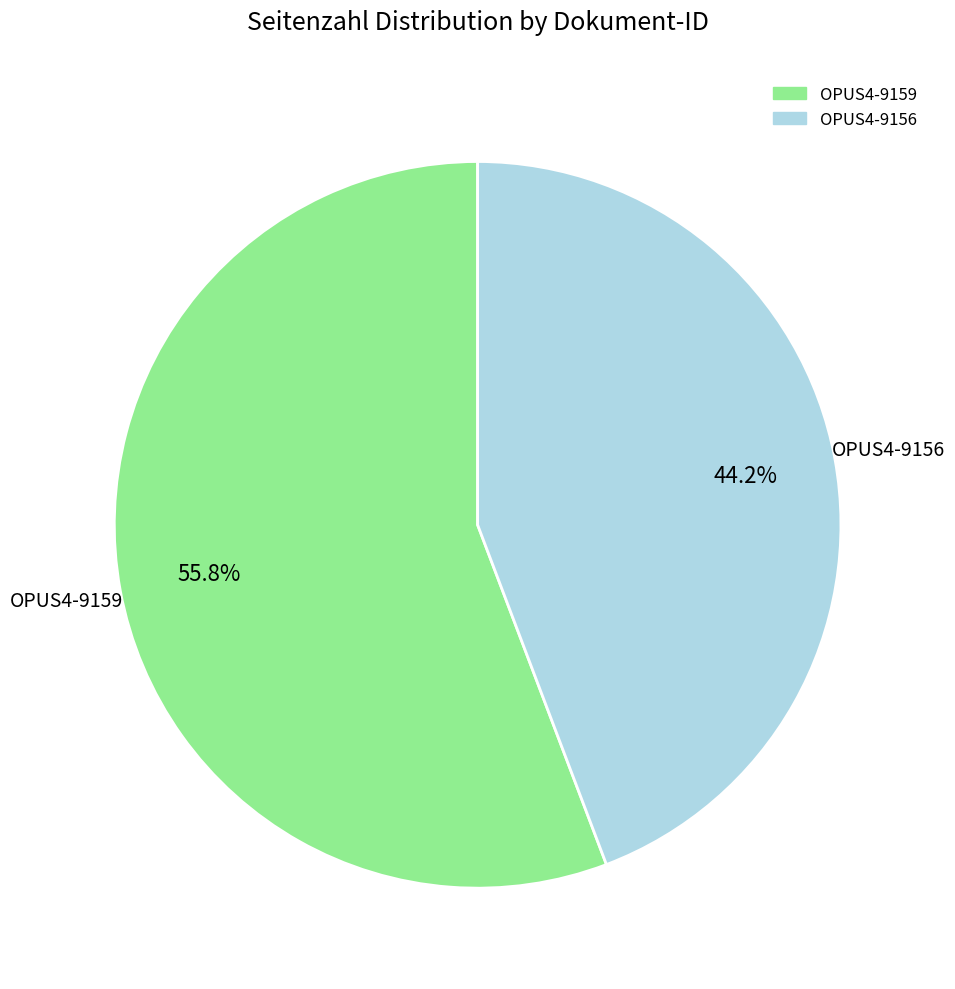

Which has a higher value, OPUS4-9156 or OPUS4-9159?

OPUS4-9159